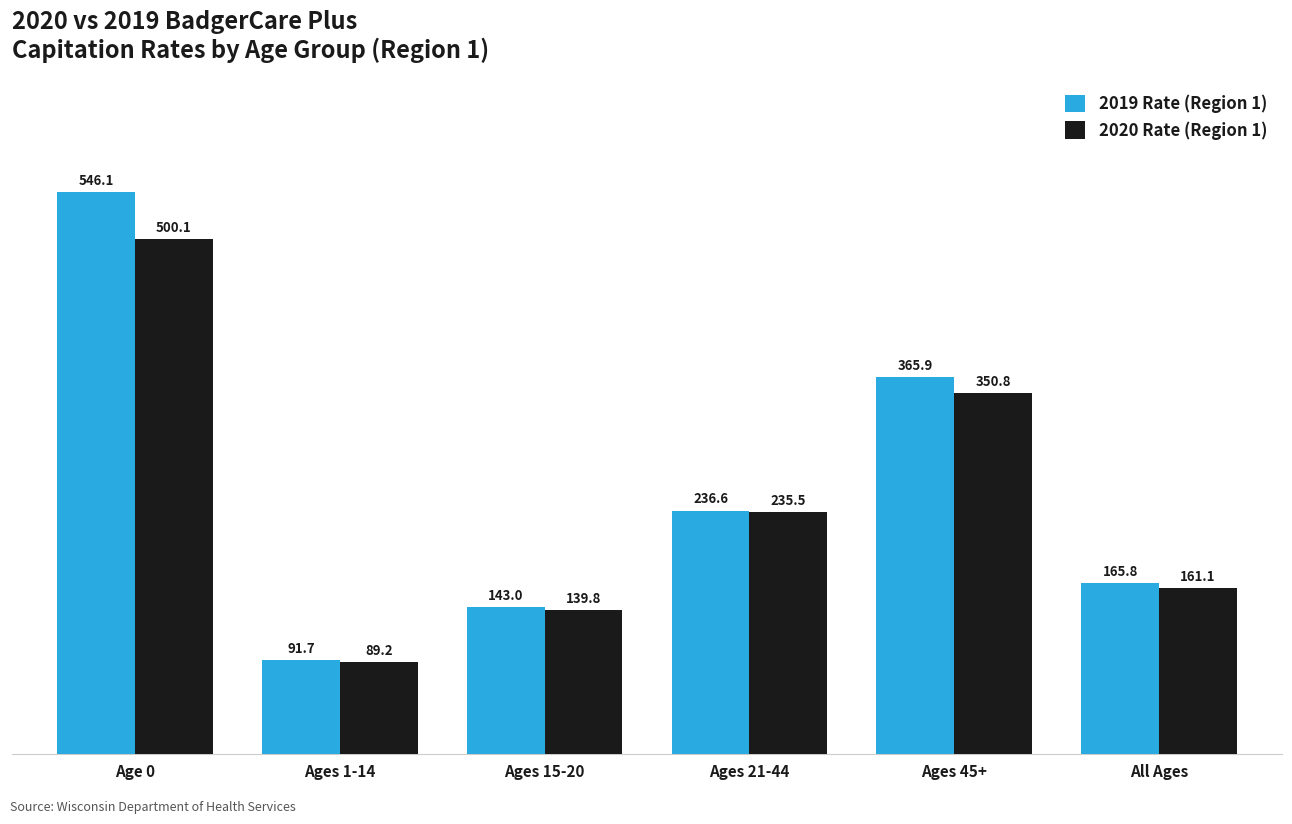

Rank the categories by 2019 Rate (Region 1) value from highest to lowest.

Age 0, Ages 45+, Ages 21-44, All Ages, Ages 15-20, Ages 1-14